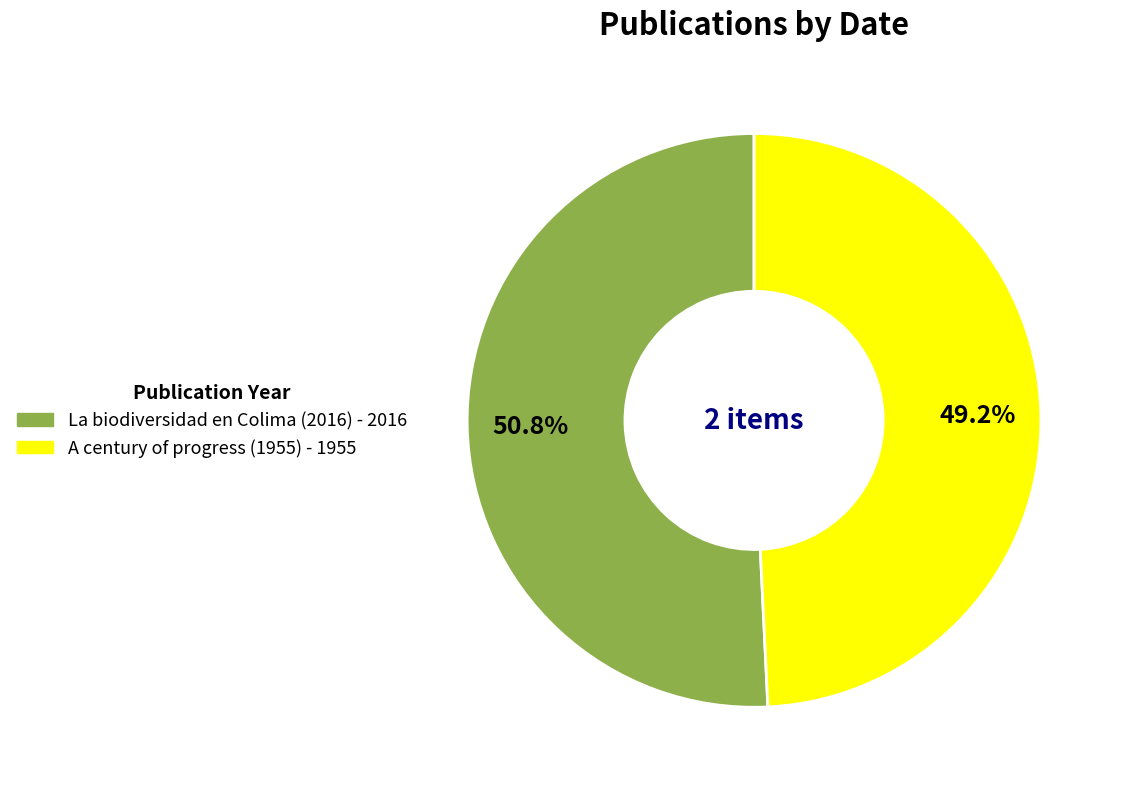

What is the ratio of the value at La biodiversidad en Colima (2016) to the value at A century of progress (1955)?

1.0